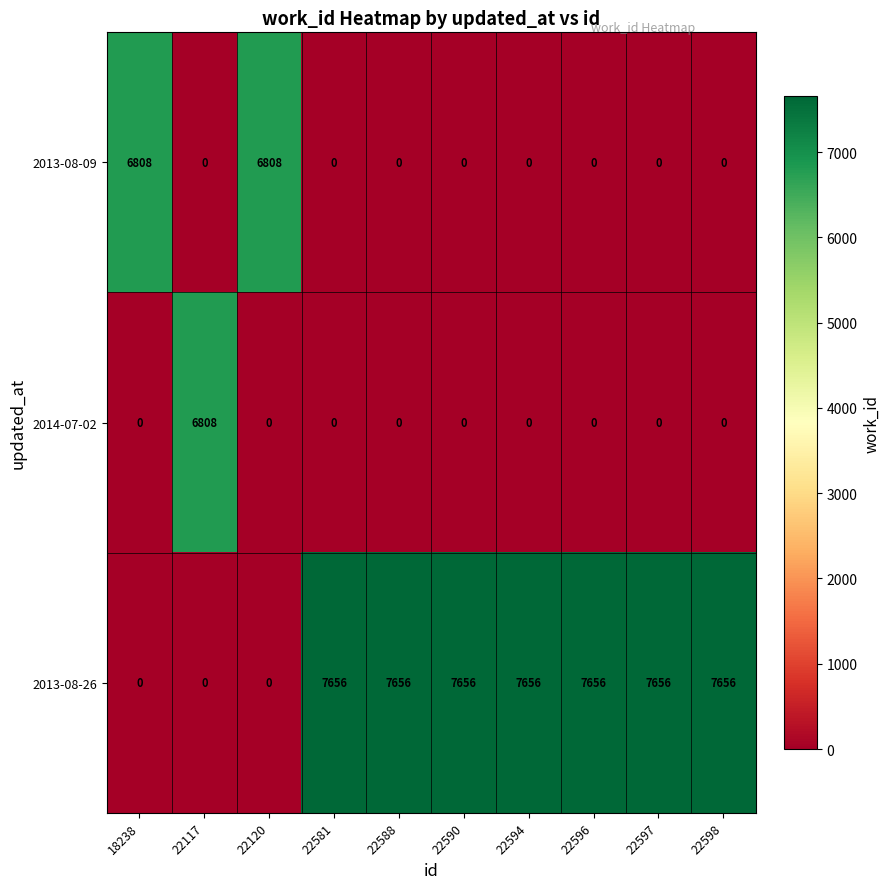

Reading left to right, extract all data points from this chart.

2013-08-09: 18238=6808	22117=0	22120=6808	22581=0	22588=0	22590=0	22594=0	22596=0	22597=0	22598=0
2014-07-02: 18238=0	22117=6808	22120=0	22581=0	22588=0	22590=0	22594=0	22596=0	22597=0	22598=0
2013-08-26: 18238=0	22117=0	22120=0	22581=7656	22588=7656	22590=7656	22594=7656	22596=7656	22597=7656	22598=7656